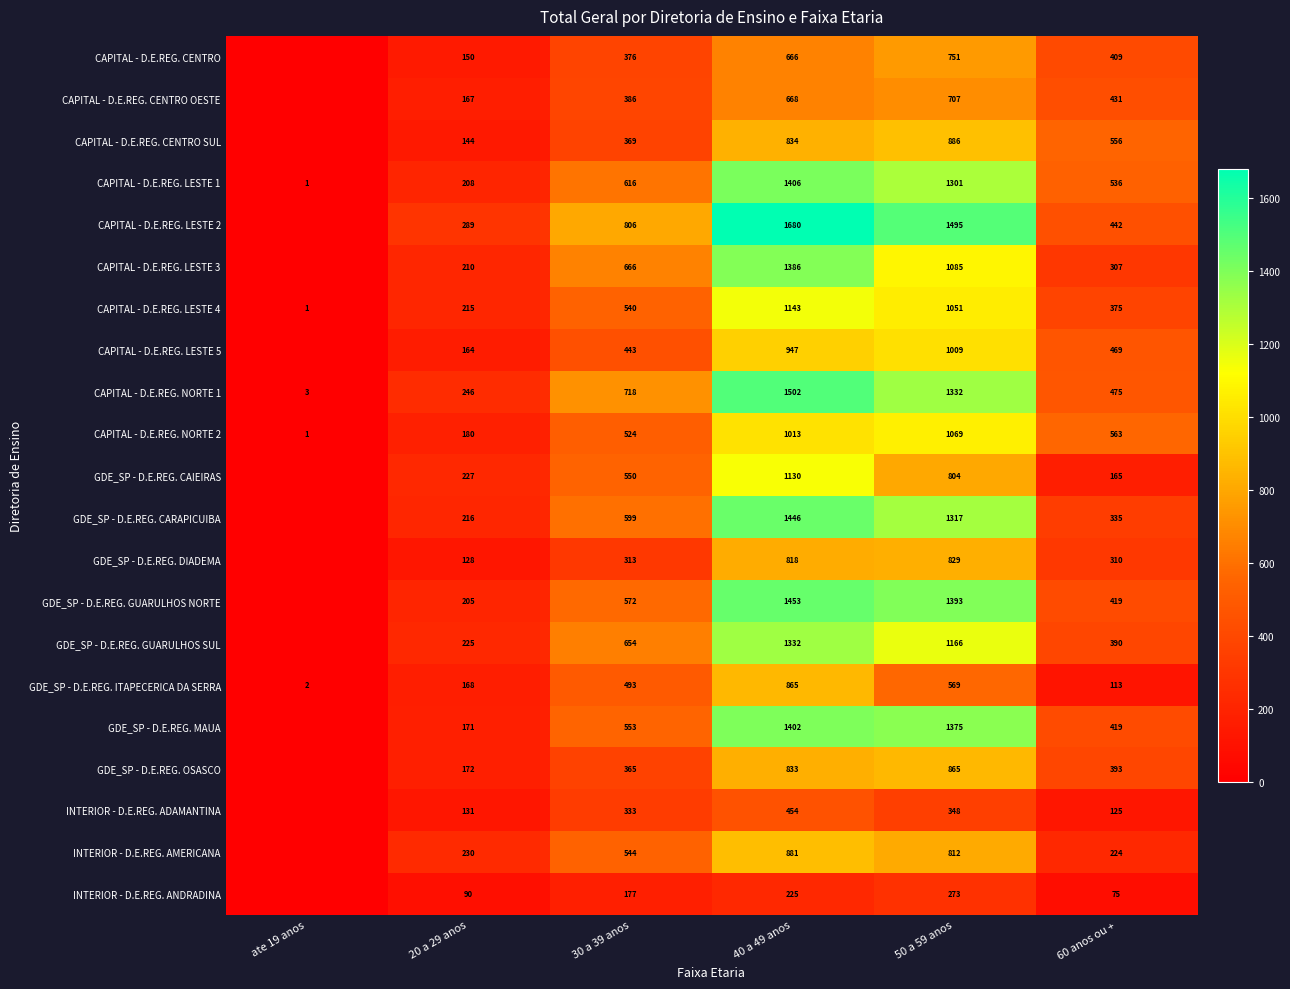

What is the spread (max minus min) of values at 50 a 59 anos?

1222